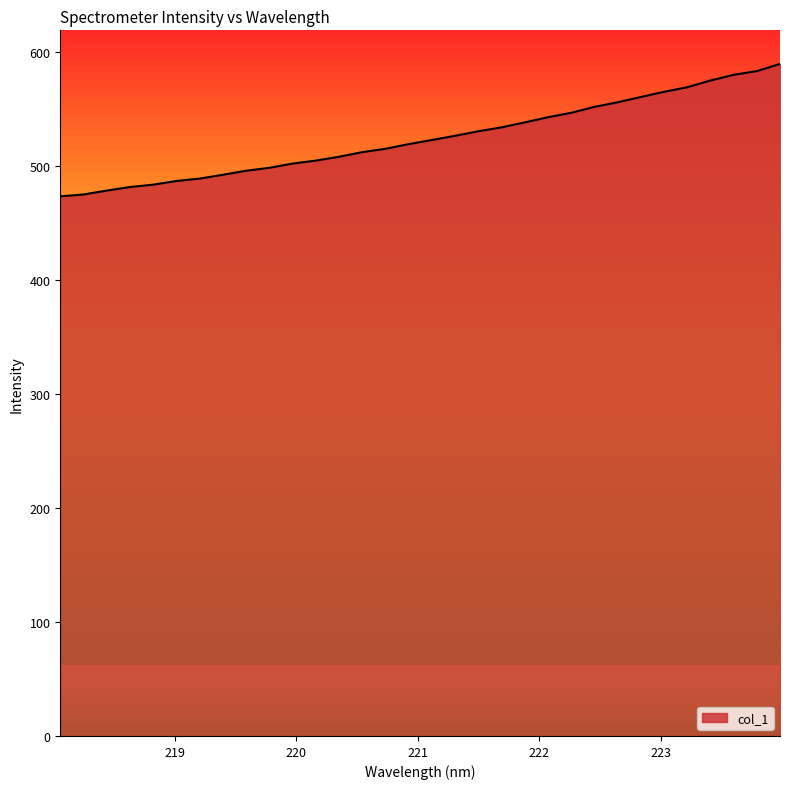

Which label corresponds to the largest value in the chart?

223.9802